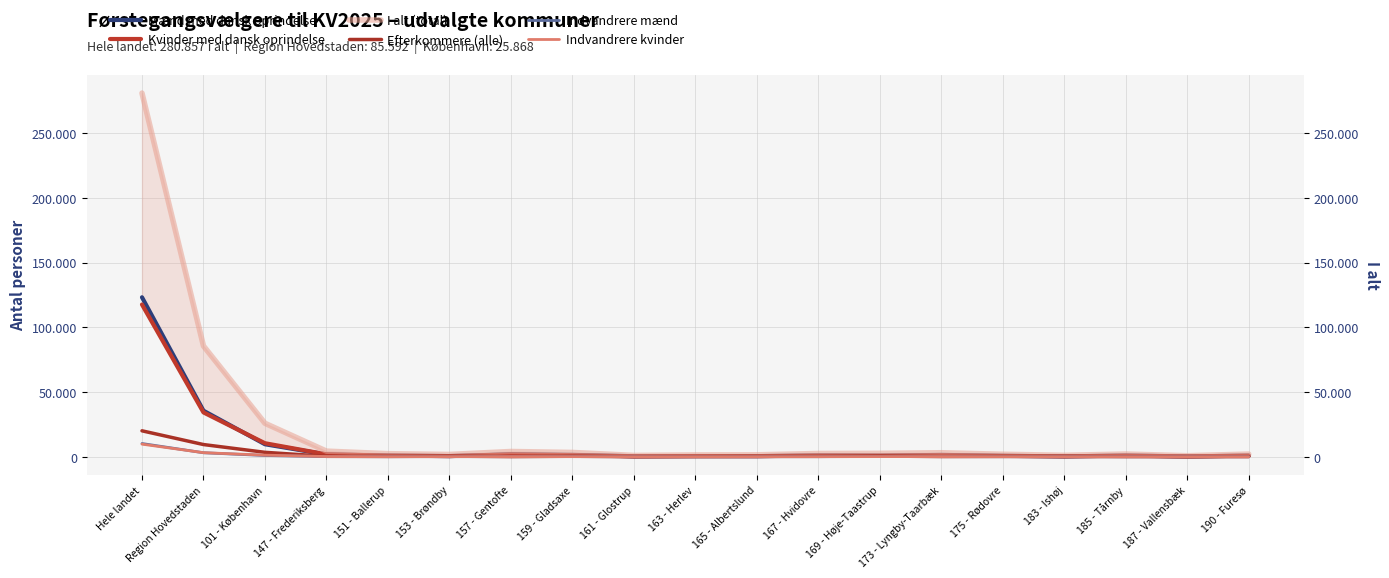

How many lines are shown in the chart?

6